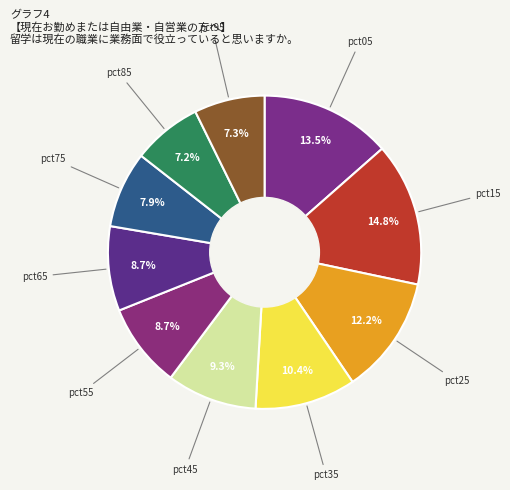

How many slices are in this pie chart?

10